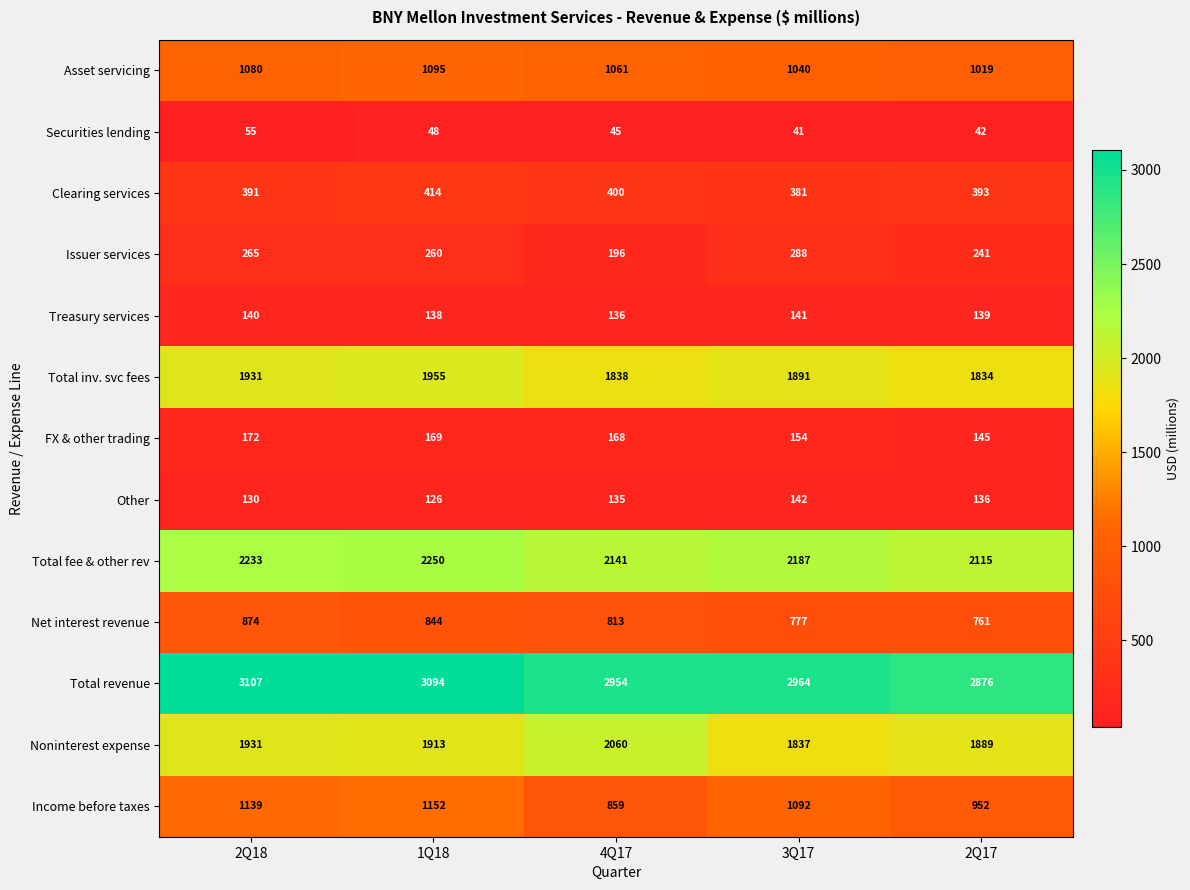

What is the sum of all Total fee & other rev values?

10926